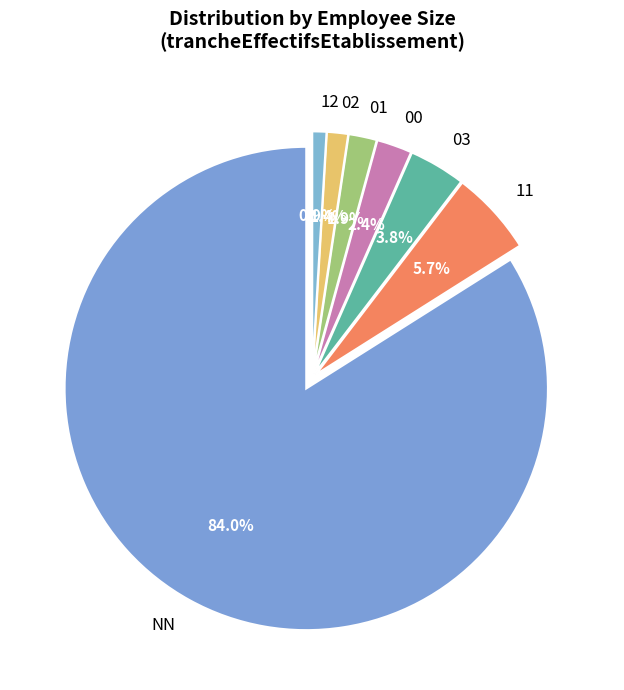

Is there any slice that represents more than half of the pie?

Yes